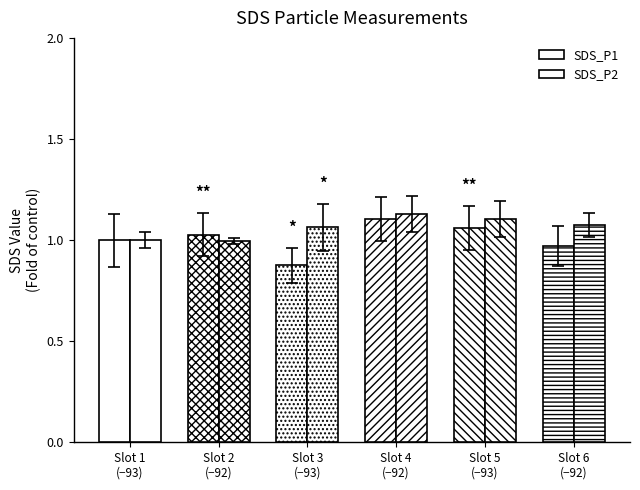

How many bars are there in total?

12